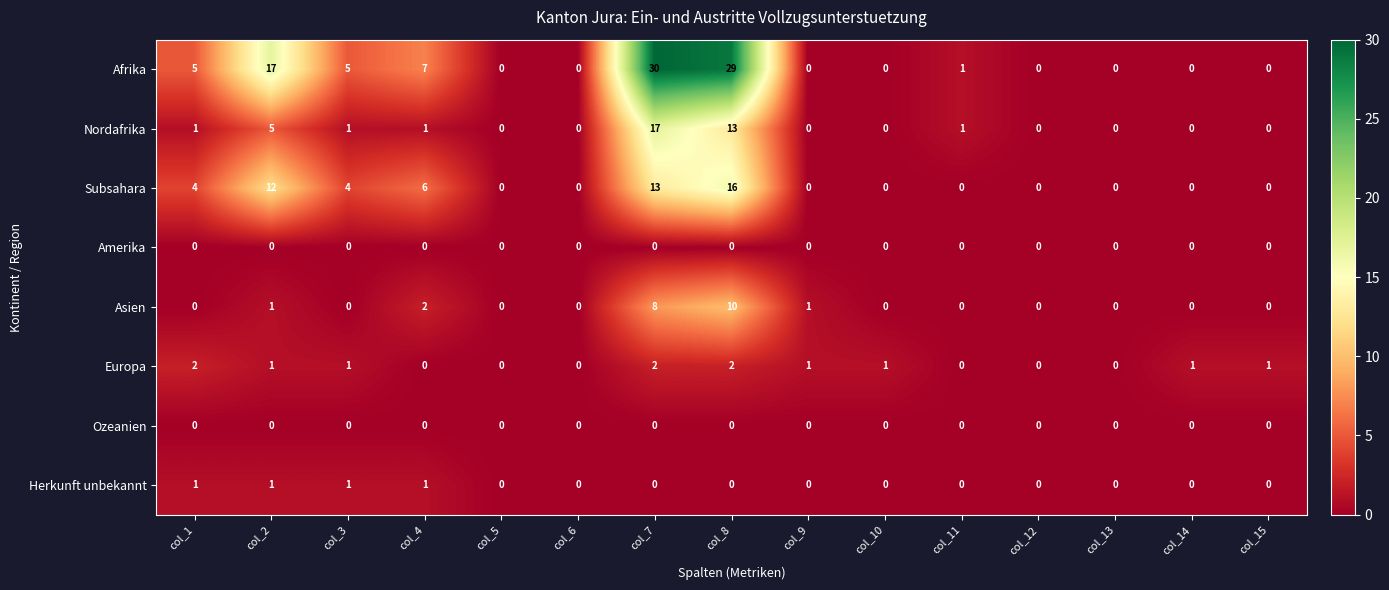

Which series changed the most between col_3 and col_13?

Afrika